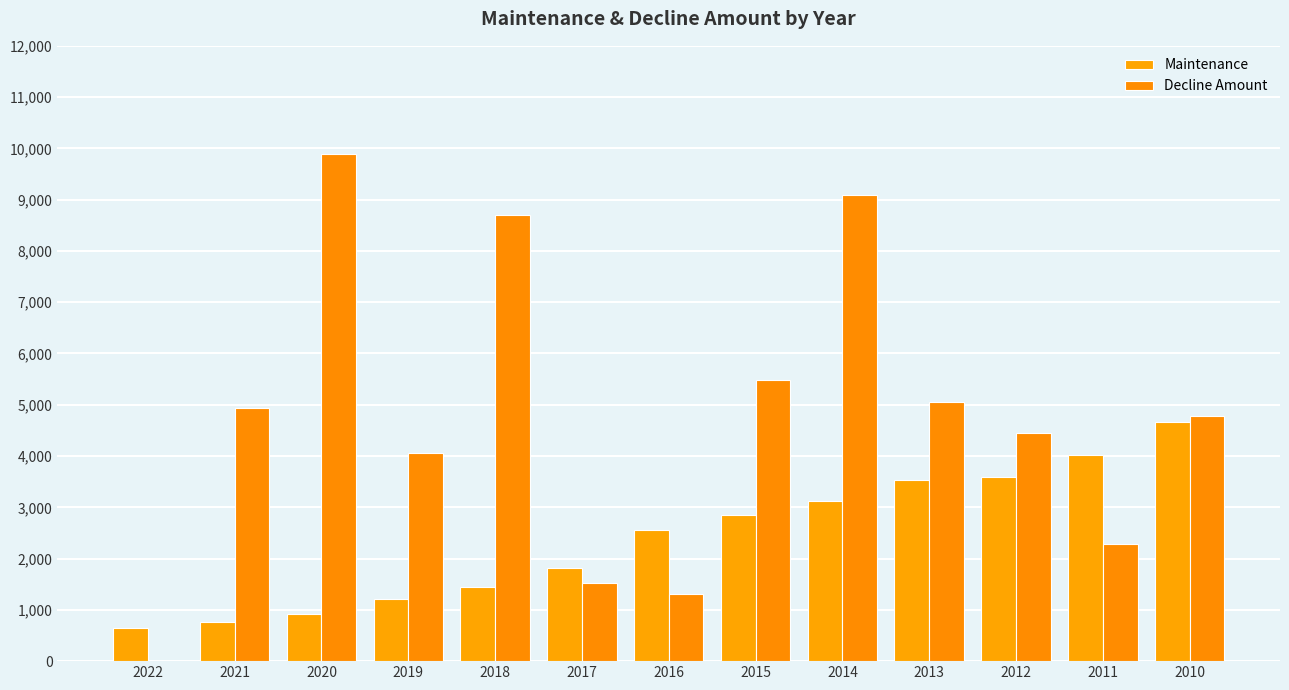

Reading left to right, extract all data points from this chart.

Maintenance: 644	754	929	1210	1443	1810	2555	2851	3126	3535	3588	4025	4660
Decline Amount: 0	4943	9891	4063	8710	1530	1302	5492	9086	5060	4452	2283	4787